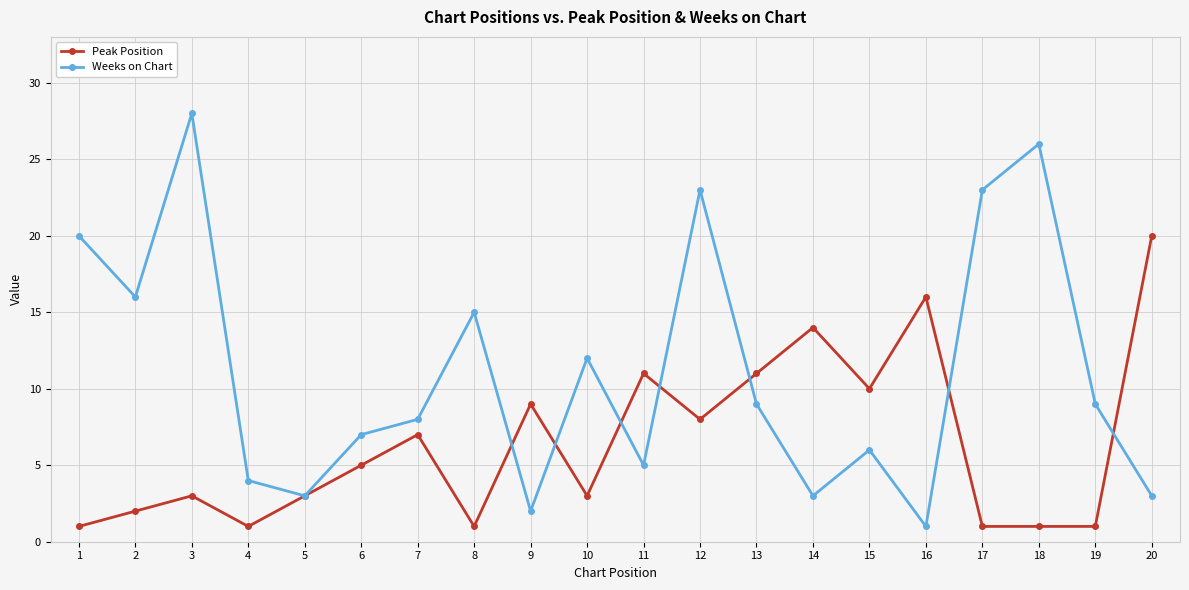

In Weeks on Chart, how many points are higher than both neighbors (excluding endpoints)?

6